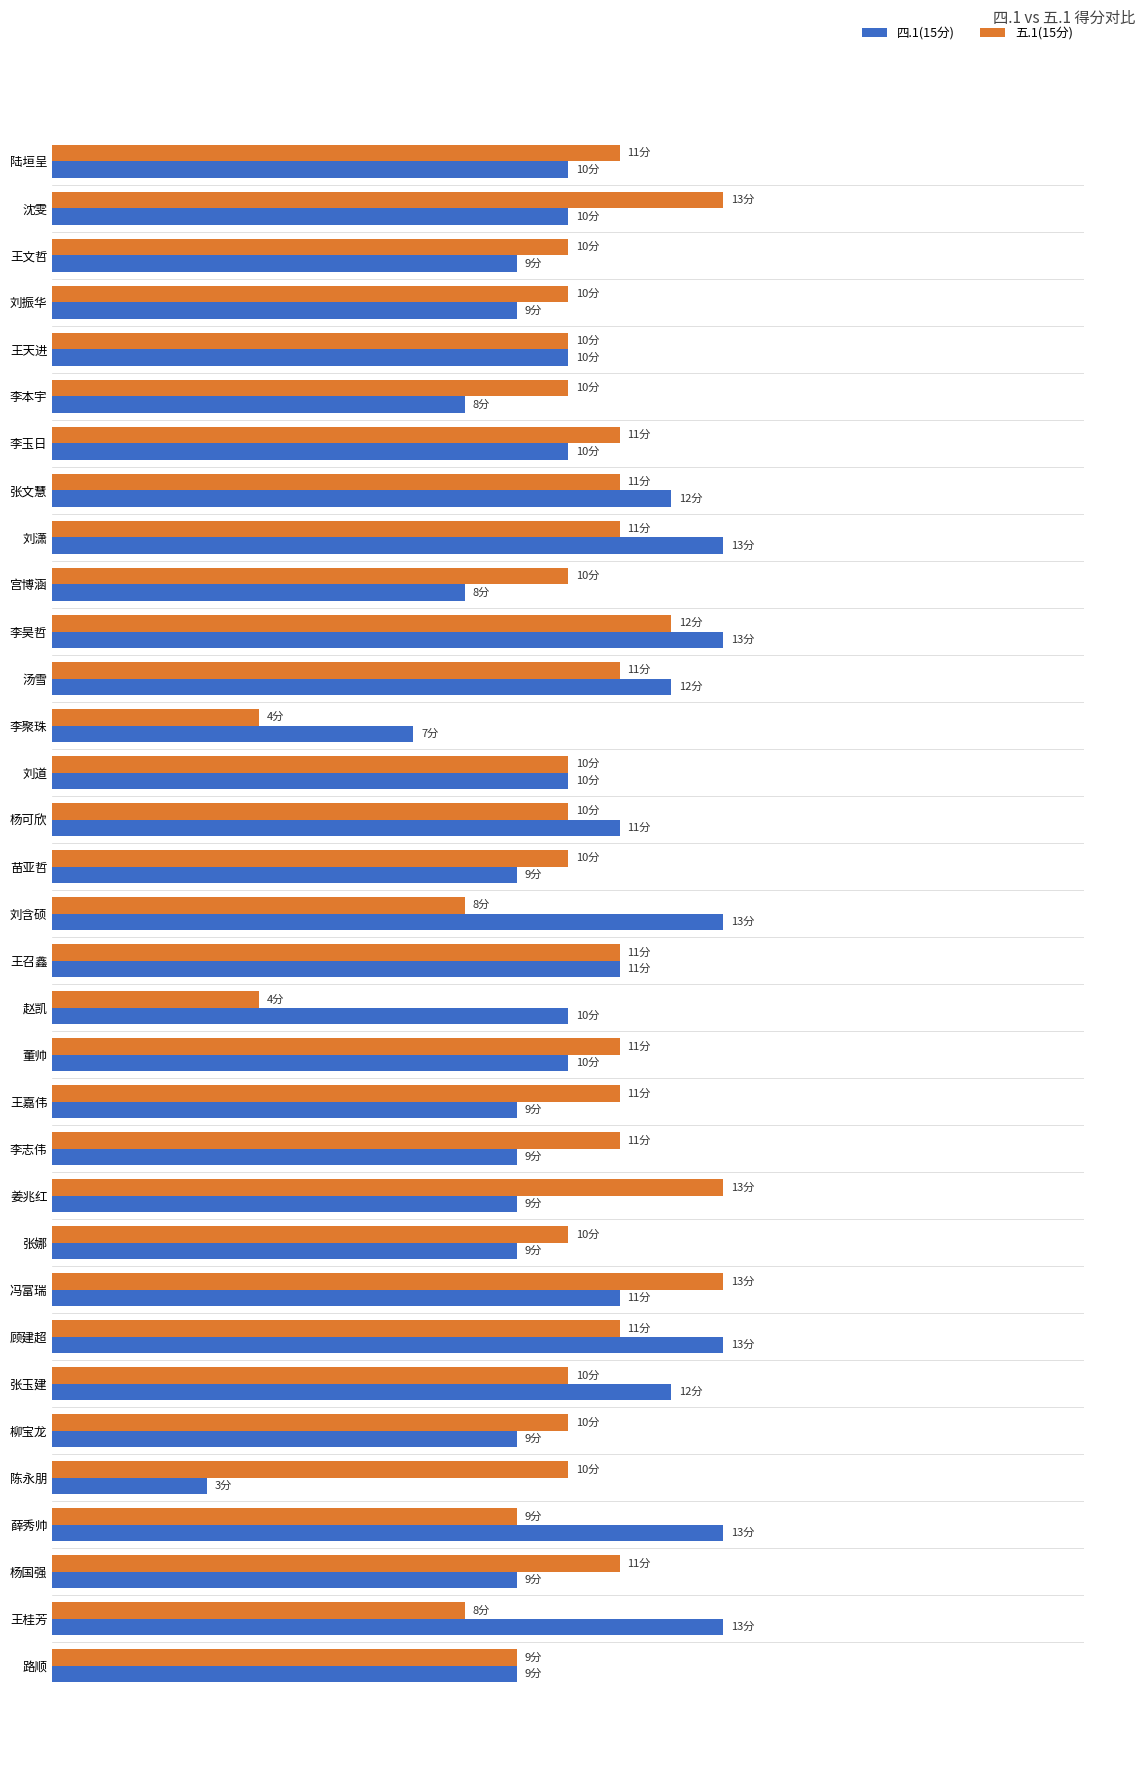

Which series has the largest total across all categories?

五.1(15分)